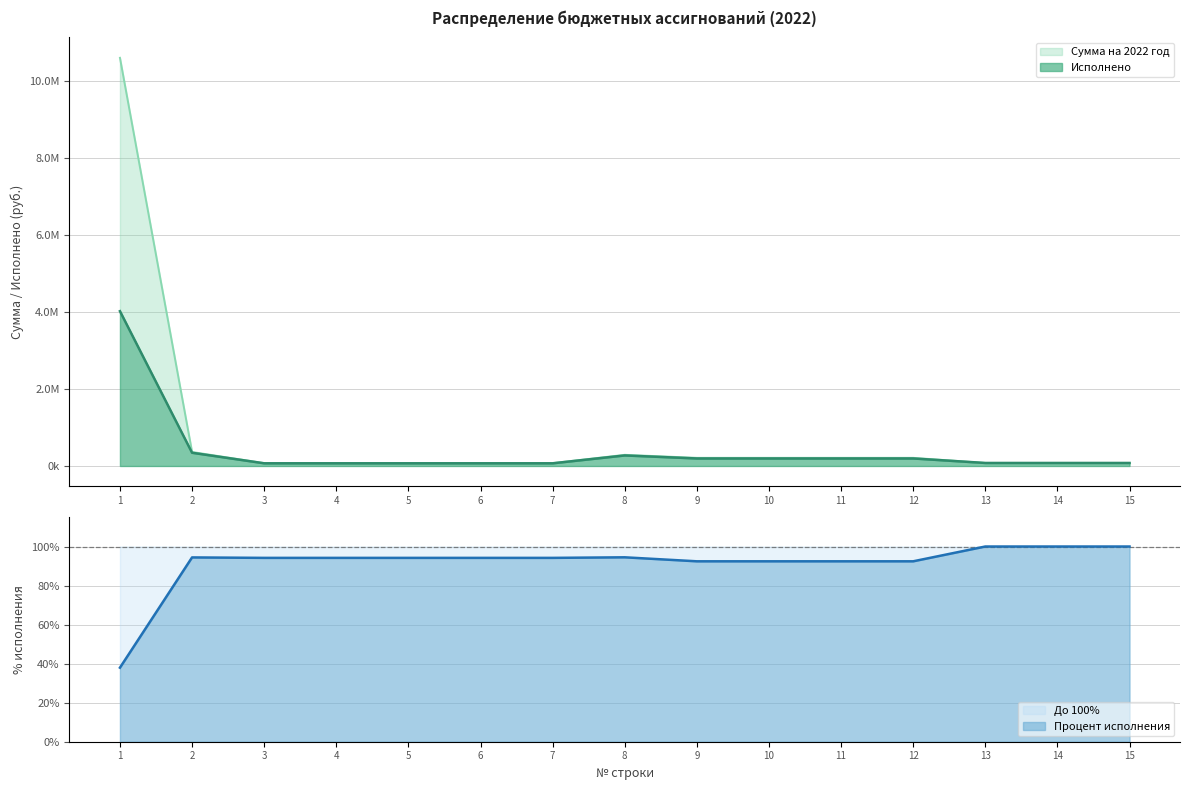

True or false: Исполнено and Сумма на 2022 год intersect in this chart.

False